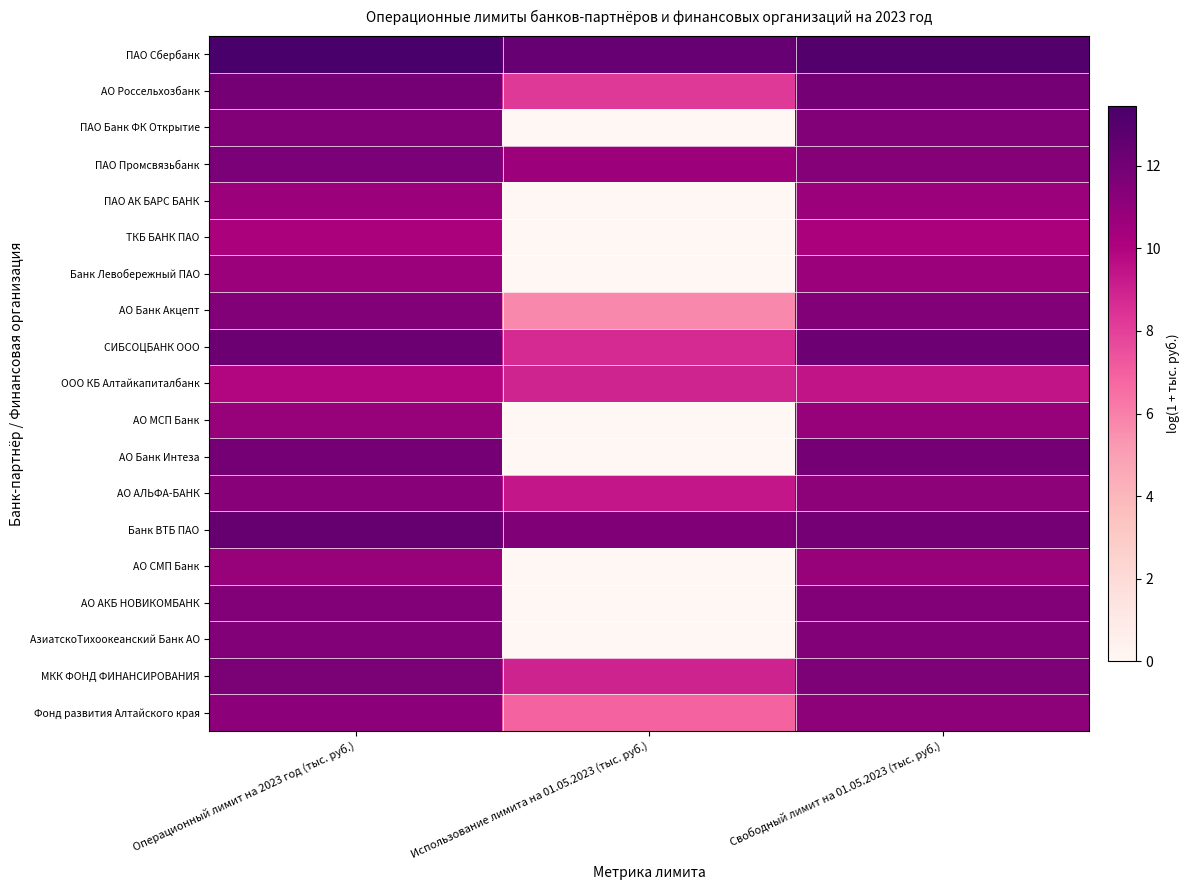

Rank the series at Операционный лимит на 2023 год (тыс. руб.) from highest to lowest value.

ПАО Сбербанк, Банк ВТБ ПАО, СИБСОЦБАНК ООО, АО Россельхозбанк, АО Банк Интеза, ПАО Промсвязьбанк, МКК ФОНД ФИНАНСИРОВАНИЯ, ПАО Банк ФК Открытие, АО Банк Акцепт, АО АКБ НОВИКОМБАНК, АзиатскоТихоокеанский Банк АО, АО АЛЬФА-БАНК, Фонд развития Алтайского края, АО МСП Банк, АО СМП Банк, ПАО АК БАРС БАНК, Банк Левобережный ПАО, ТКБ БАНК ПАО, ООО КБ Алтайкапиталбанк